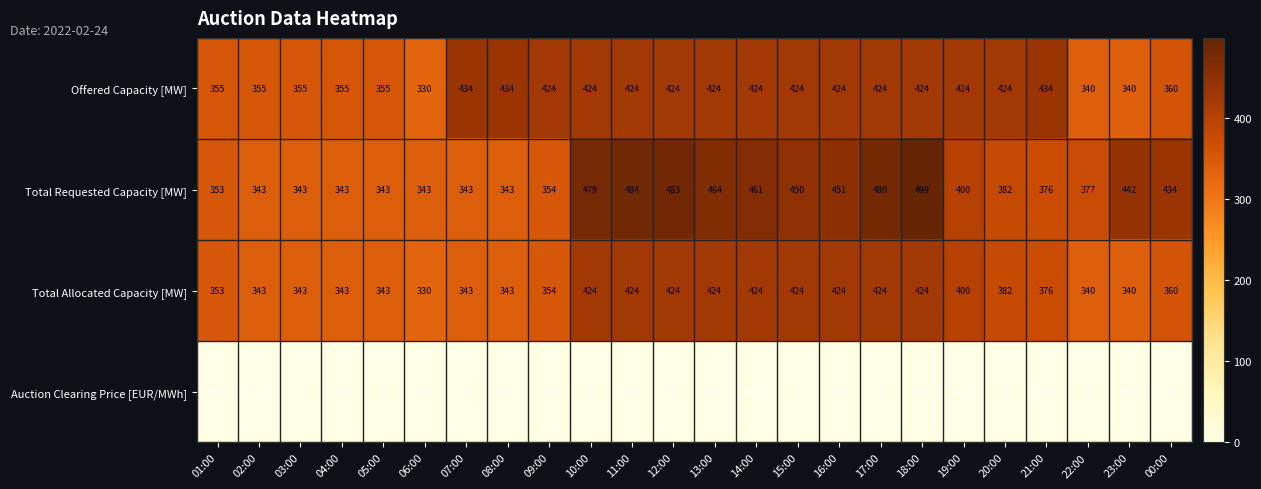

Rank the series by their maximum value, from lowest to highest.

Auction Clearing Price [EUR/MWh], Total Allocated Capacity [MW], Offered Capacity [MW], Total Requested Capacity [MW]